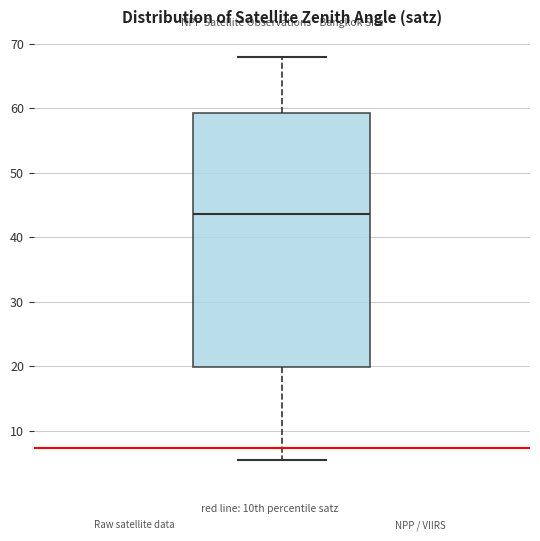

Transcribe this box plot: give where the median line is, the range the box spans, and where the two whiskers end, as read against the y-axis. The values are not printed on the chart, so give them approximately, as read against the axis.

median 44, box 20 to 59, whiskers 5 to 68